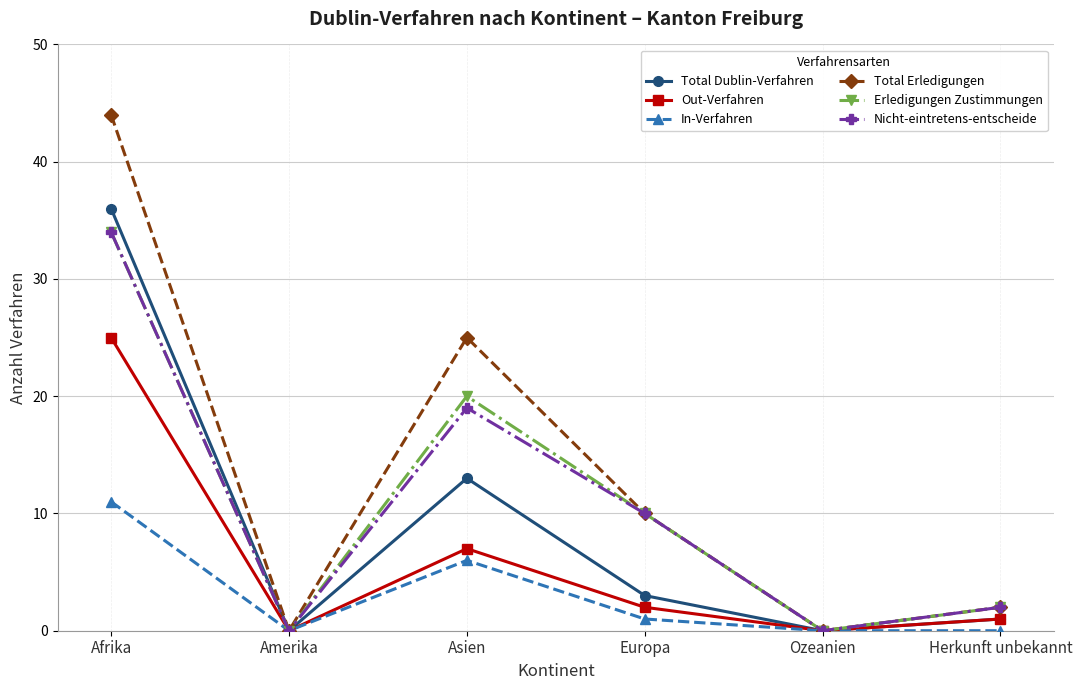

At which category does Total Erledigungen reach its first local valley?

Amerika